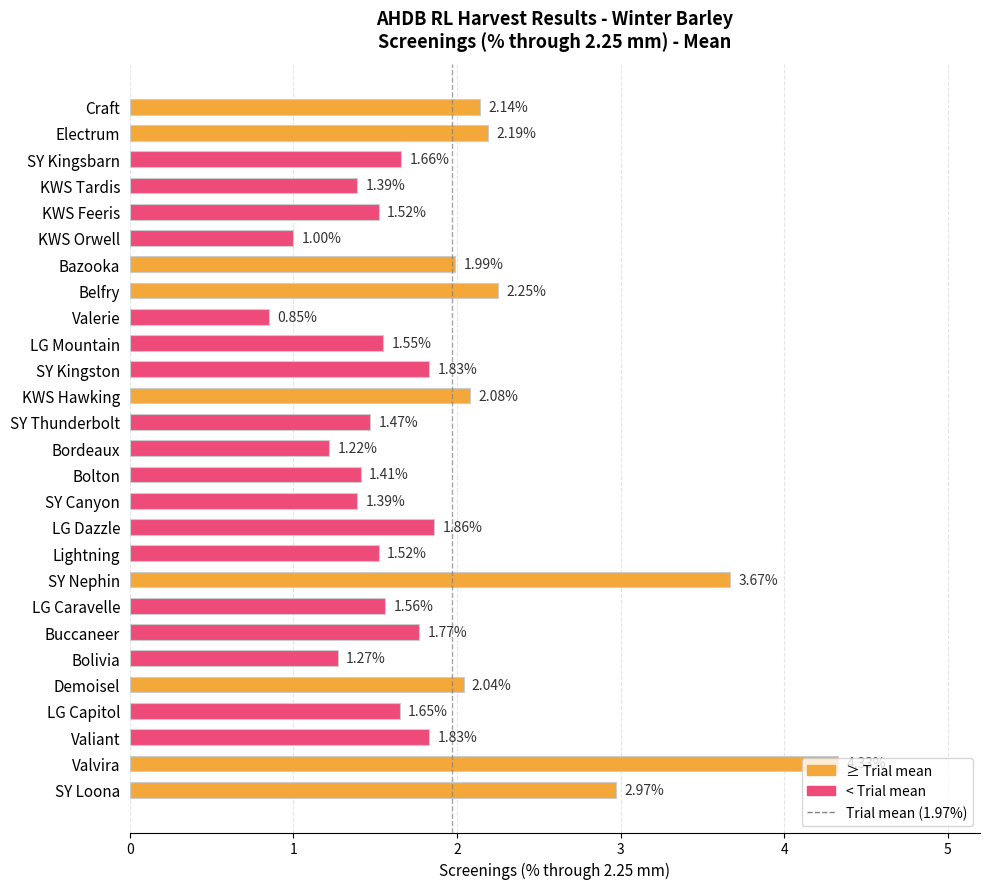

What is the label of the 23rd bar from the bottom?

KWS Feeris